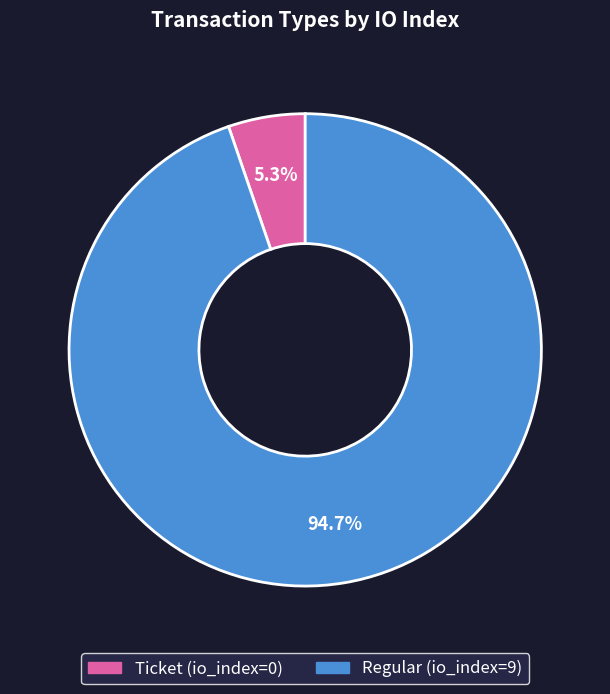

Which slice is the largest?

Regular